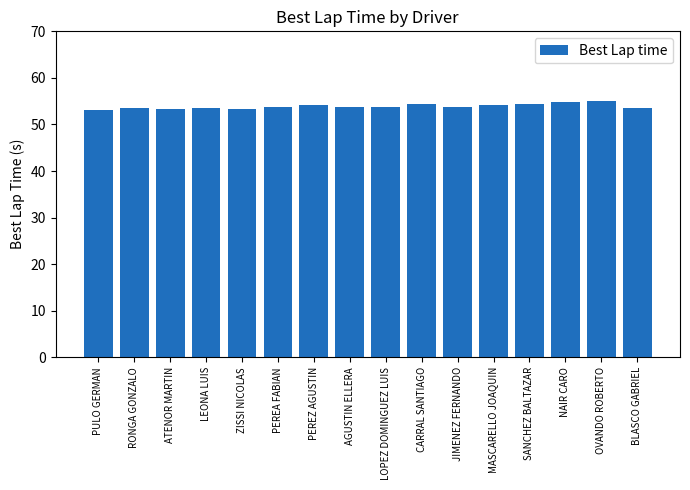

What is the maximum value shown in the chart?

55.0